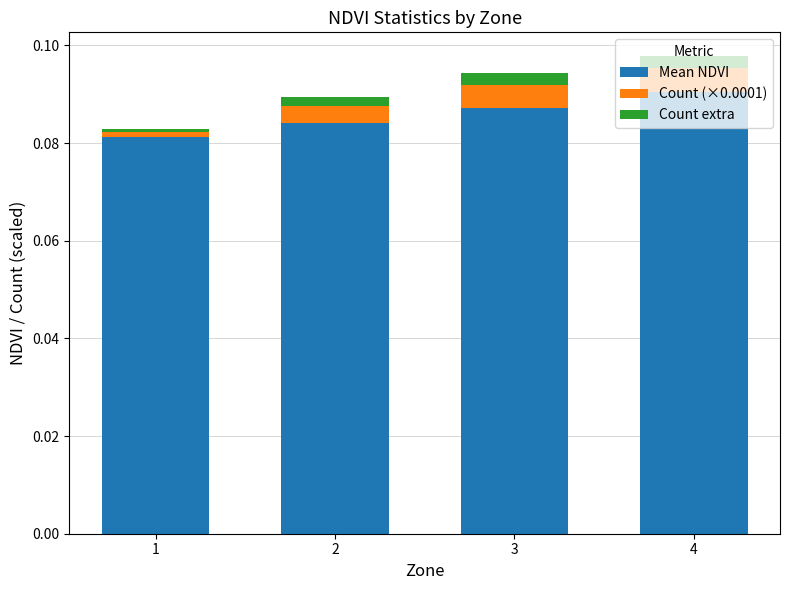

How many distinct data groups are displayed?

3